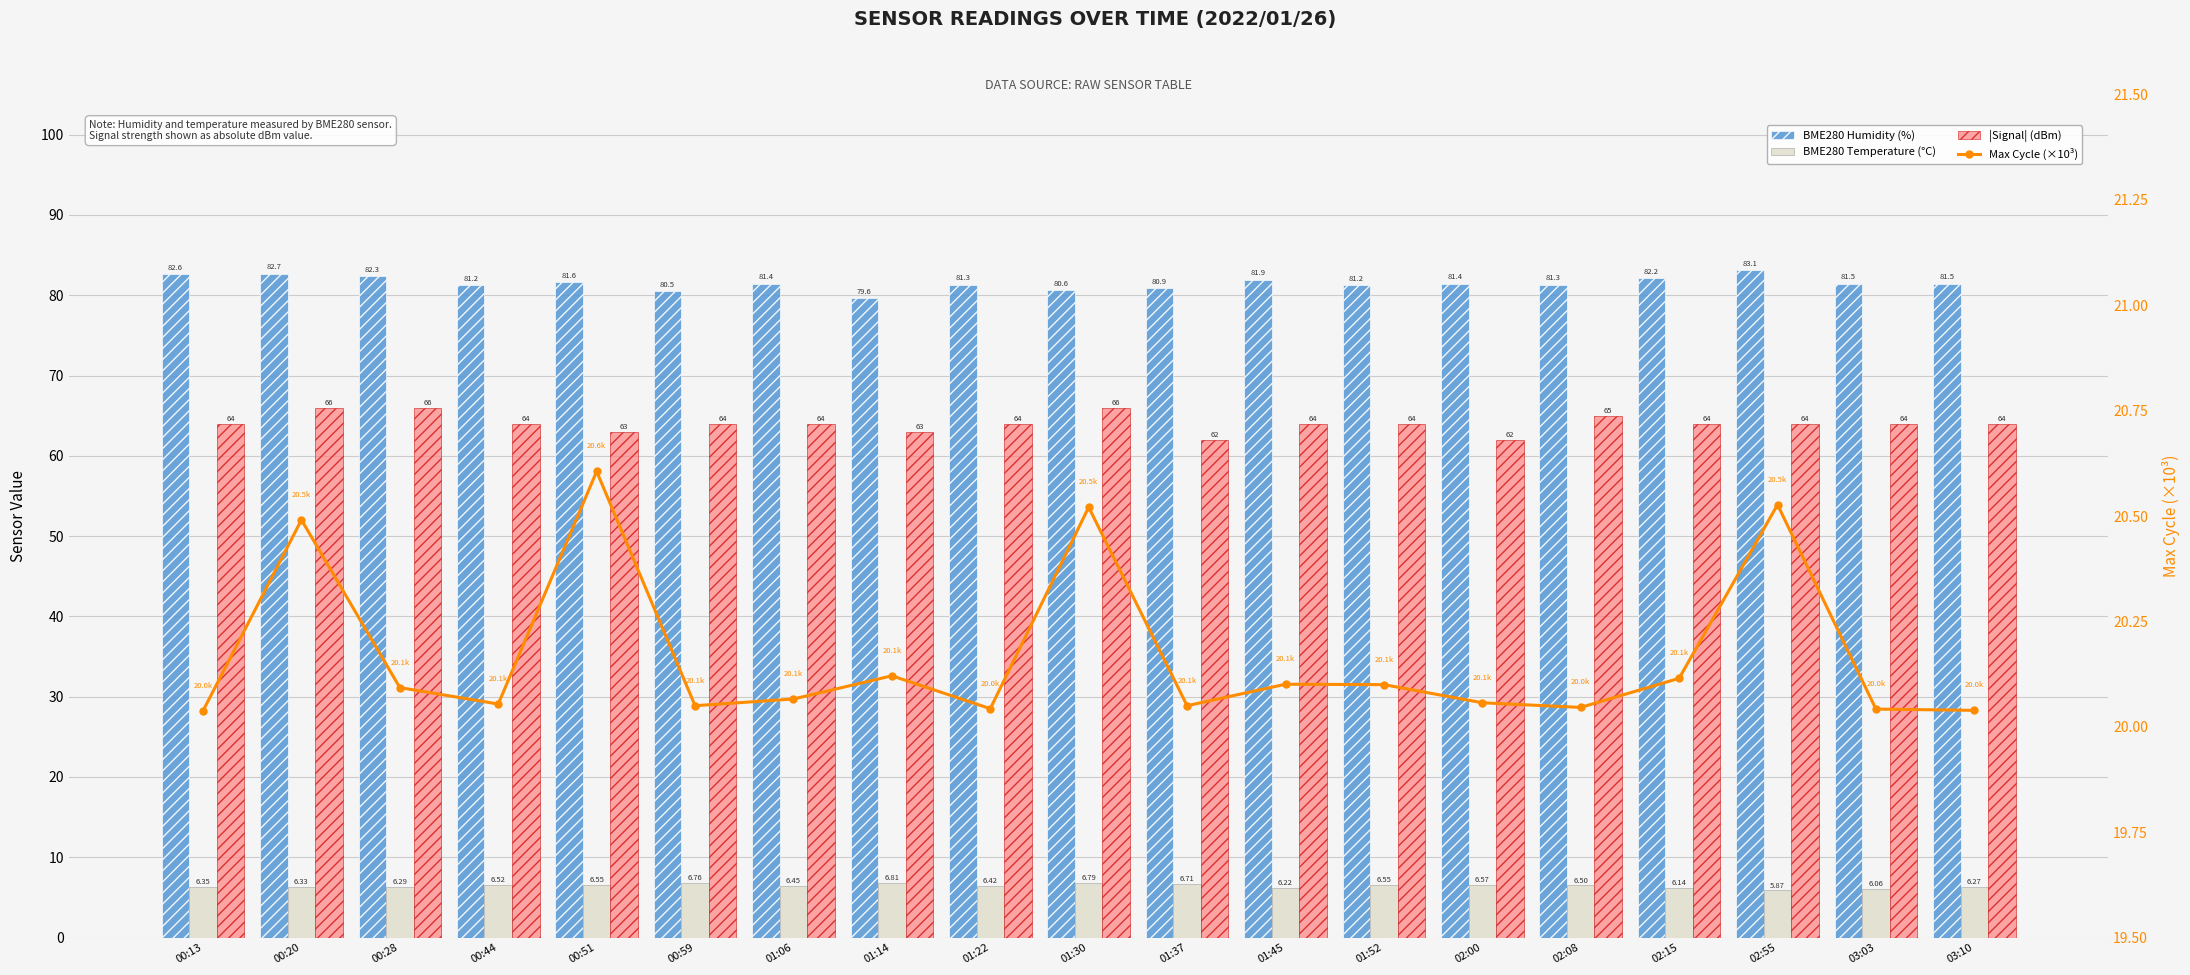

What is the label of the 6th bar from the left?

00:59